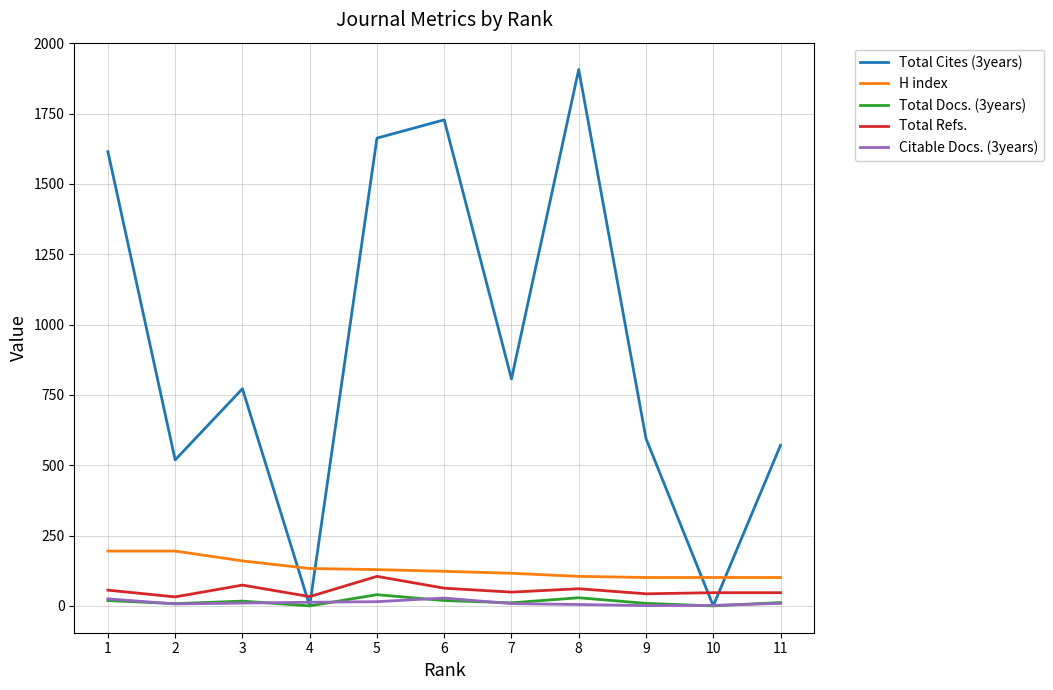

The value of Total Docs. (3years) at 9 is 9. True or false?

True